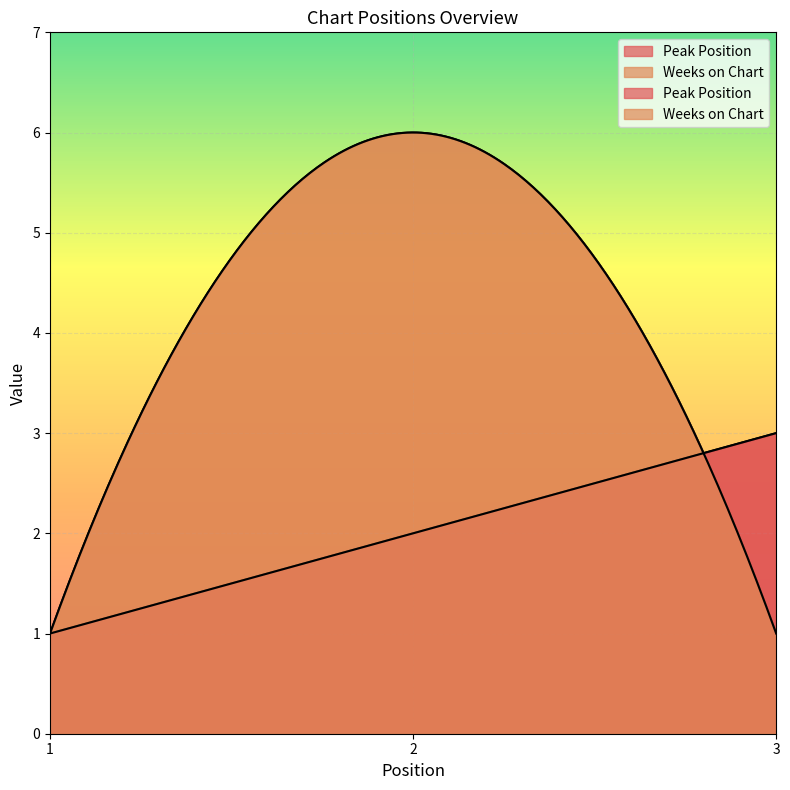

What are all the series names shown in the legend?

Peak Position, Weeks on Chart